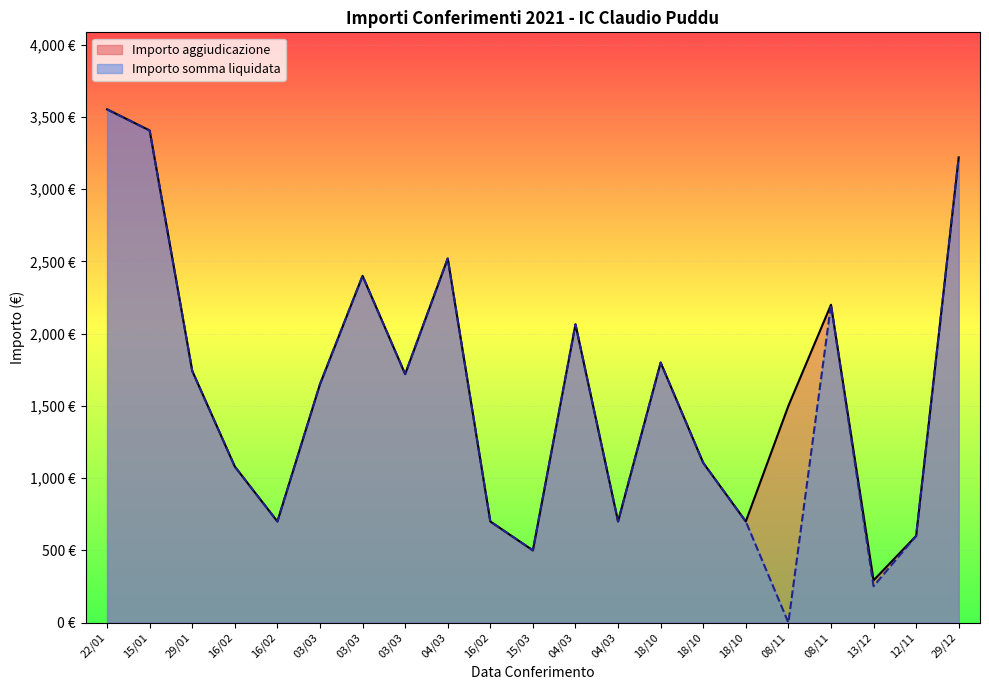

True or false: Importo aggiudicazione and Importo somma liquidata intersect in this chart.

False